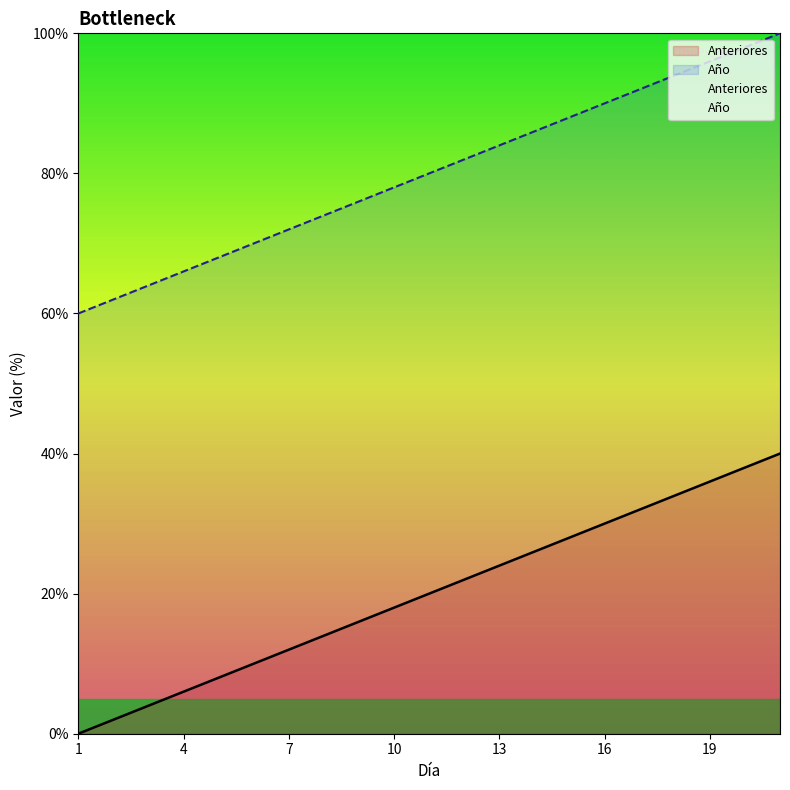

True or false: Anteriores and Año cross at least once.

False